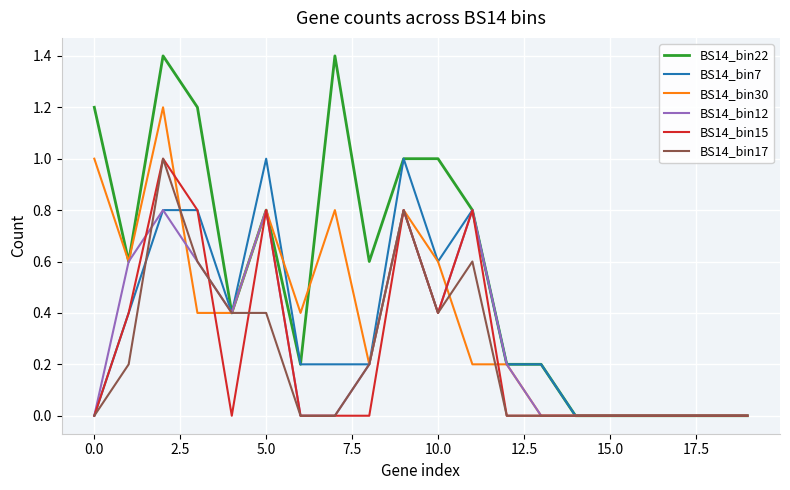

Which series has the largest range (max minus min)?

BS14_bin22